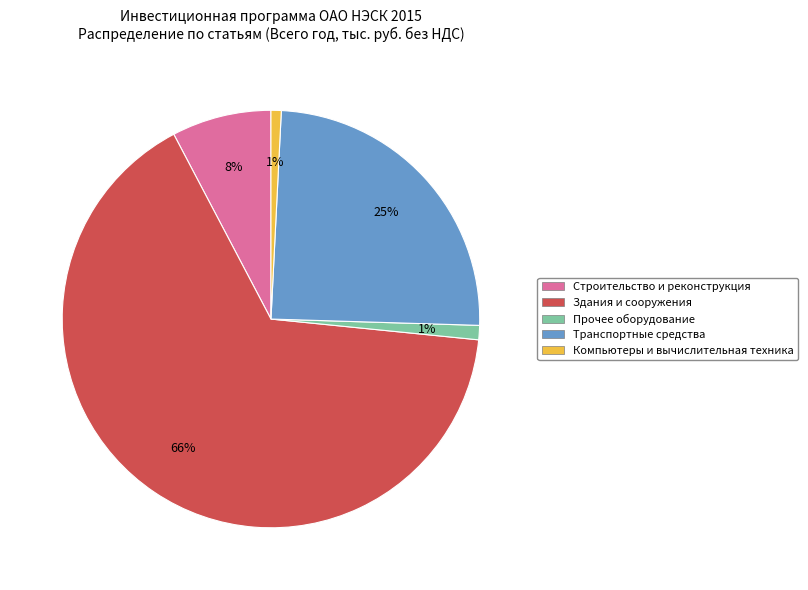

Does any single category account for the majority?

Yes